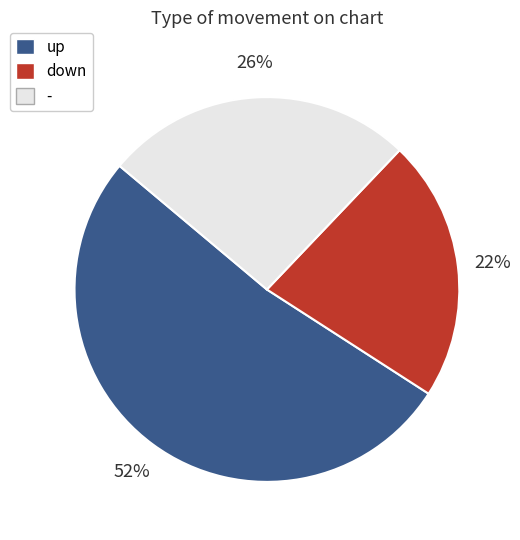

True or false: down accounts for 37% of the total.

False